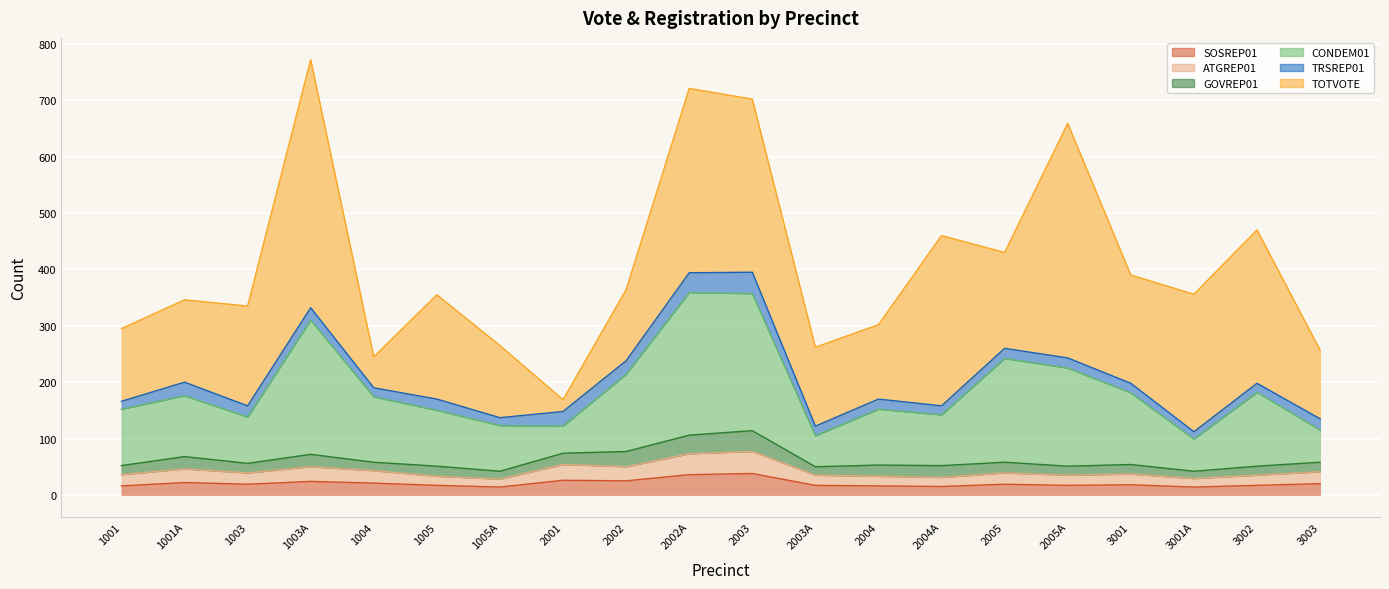

What is the label of the 7th point from the right?

2004A